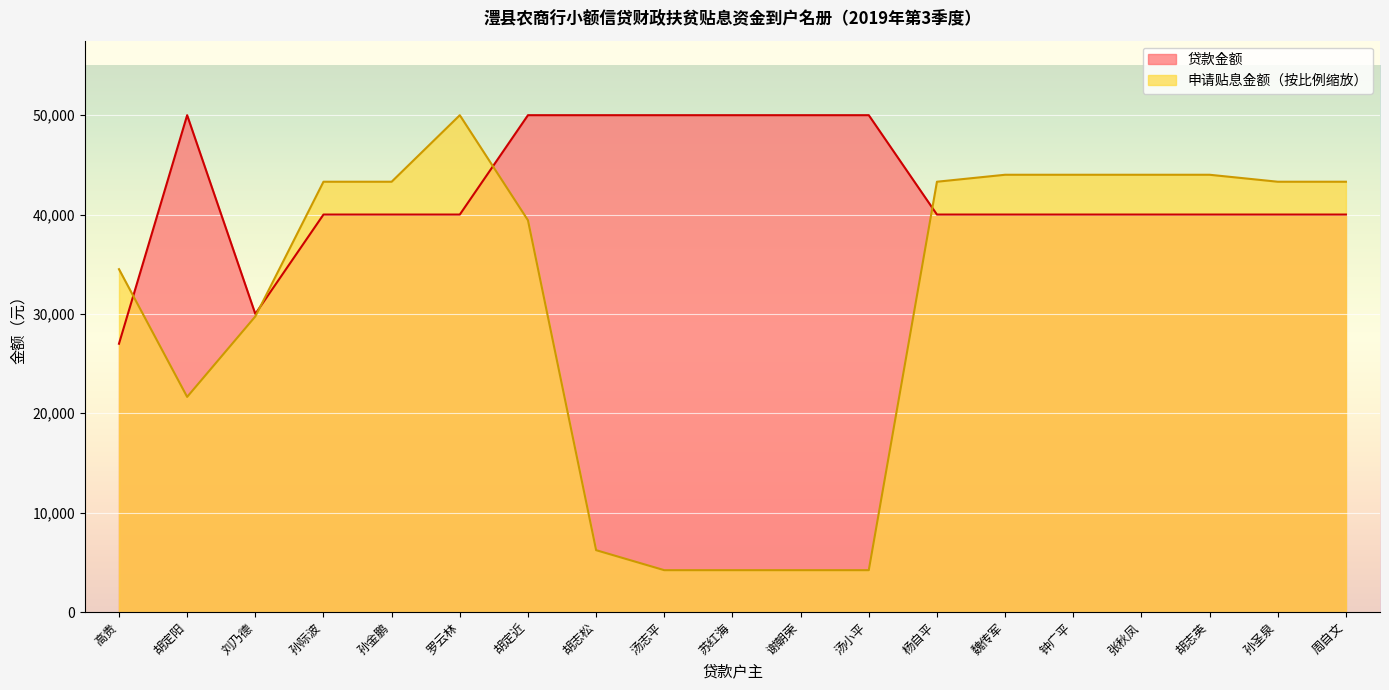

List the labels in order of 申请贴息金额 value, largest first.

罗云林, 魏传军, 钟广平, 张秋凤, 胡志英, 孙际波, 孙金鹏, 杨自平, 孙圣泉, 周自文, 胡定近, 高贵, 刘乃德, 胡定阳, 胡志松, 汤志平, 苏红海, 谢朝荣, 汤小平